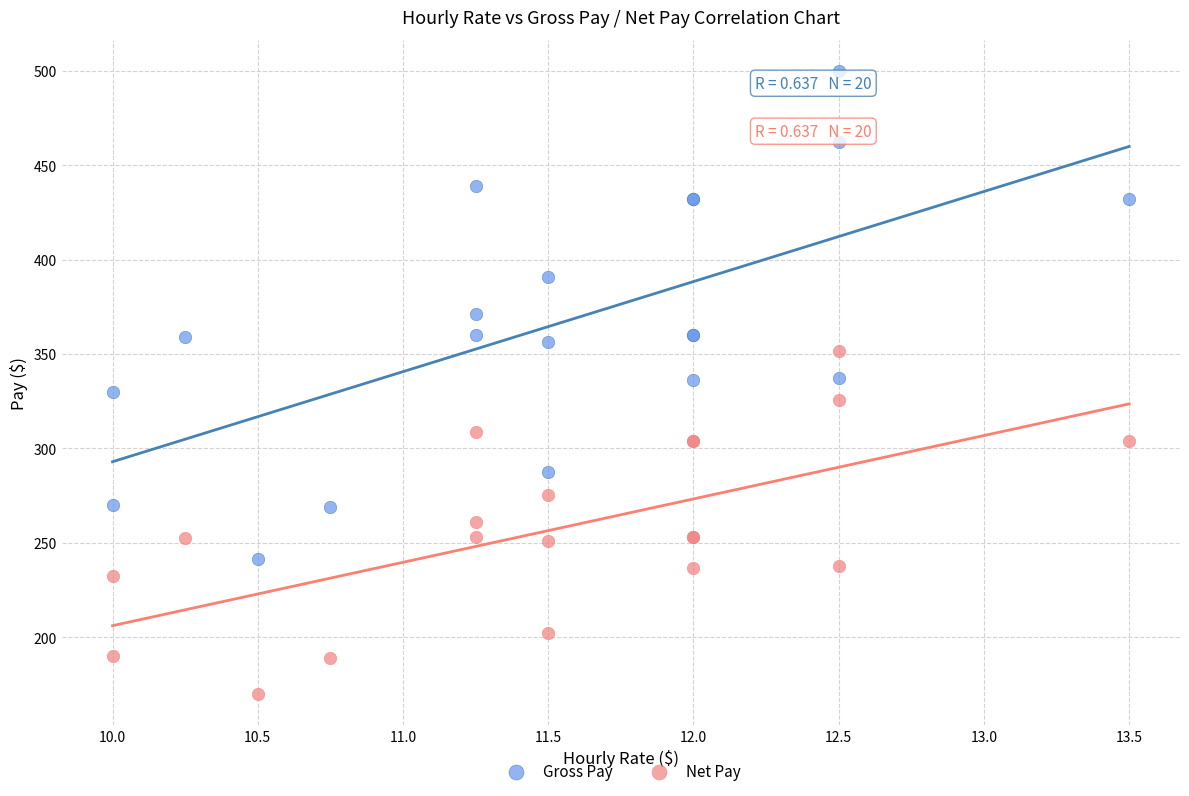

Which series reaches the minimum Y coordinate?

Net Pay